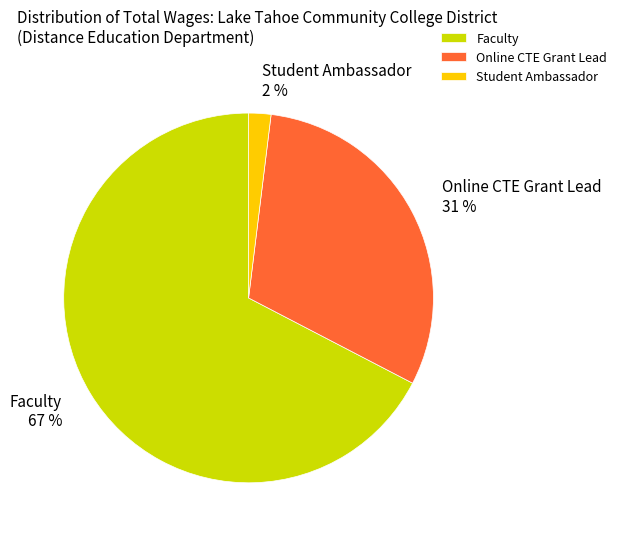

How many slices are in this pie chart?

3